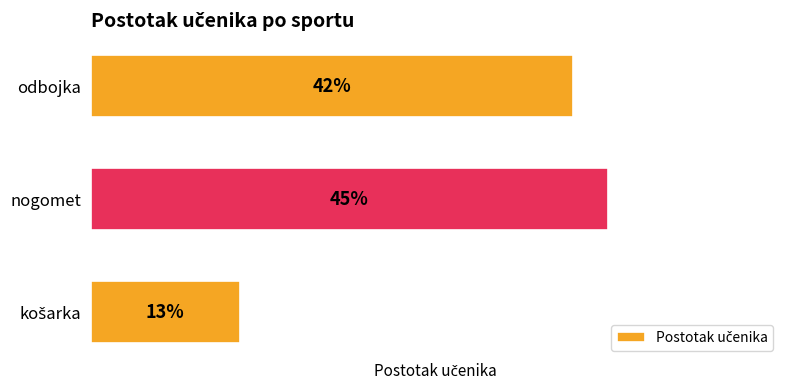

Rank the categories by value from highest to lowest.

nogomet, odbojka, košarka